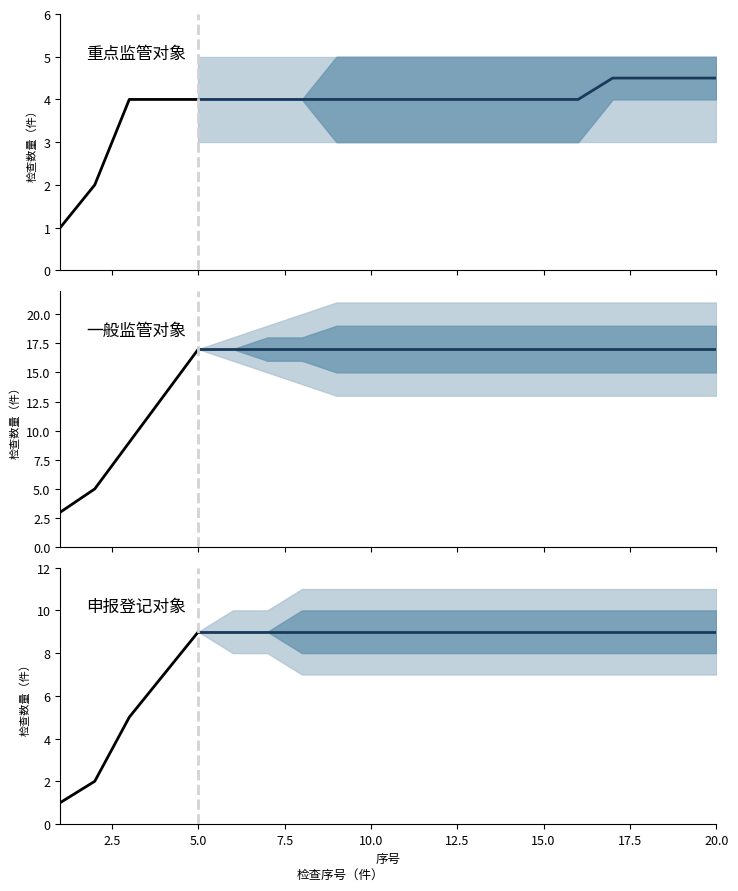

List the series in order of their overall mean, highest first.

一般监管对象, 申报登记对象, 重点监管对象